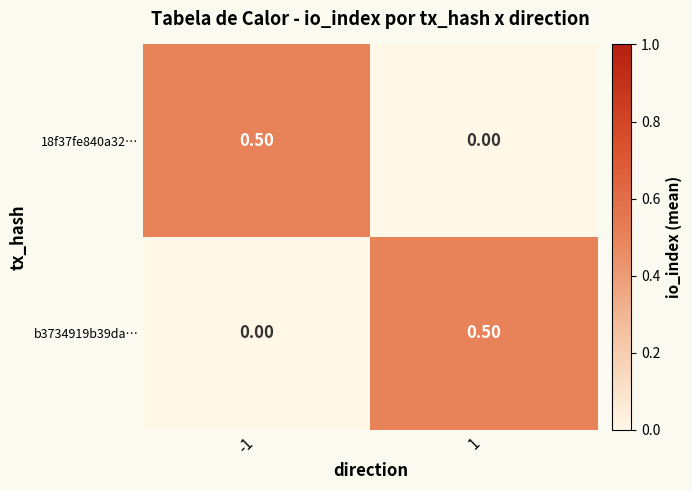

What is the difference between the highest and lowest values at -1?

0.5